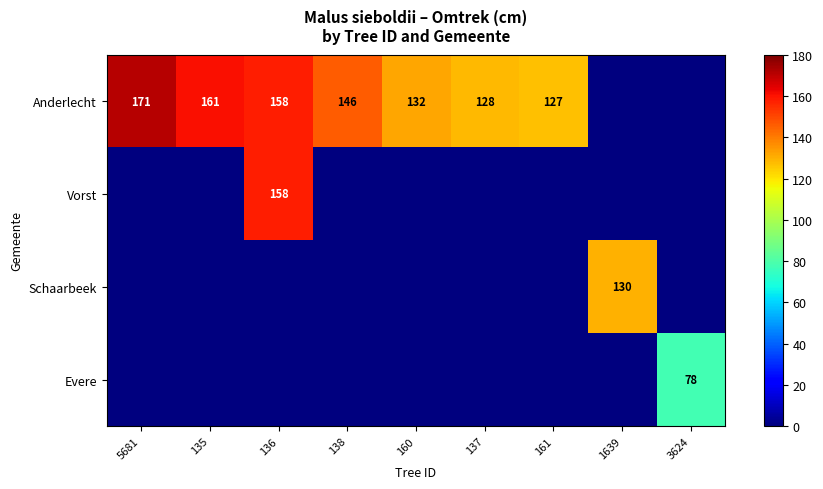

Is it true that Anderlecht equals 30 at 160?

False